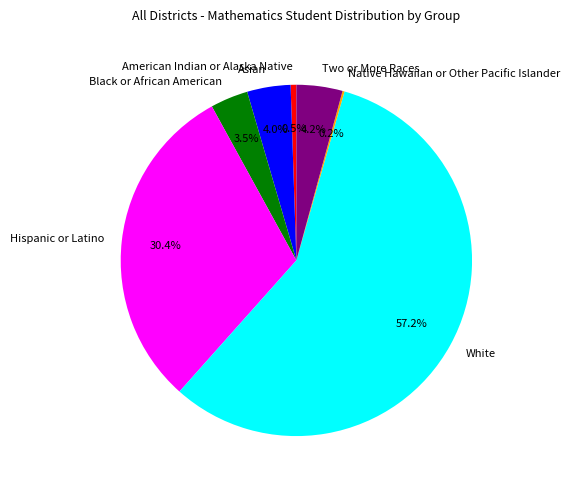

Which category has the biggest portion of the pie?

White